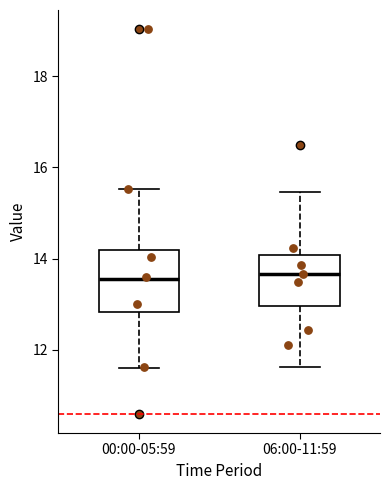

Reading left to right, transcribe this box plot: for each box, give where its median line is, the range the box spans, and where its two whiskers end, as read against the y-axis. The values are not printed on the chart, so give them approximately, as read against the axis.

00:00-05:59: median 13.6, box 12.8 to 14.2, whiskers 11.6 to 15.6
06:00-11:59: median 13.6, box 13.0 to 14.0, whiskers 11.6 to 15.4